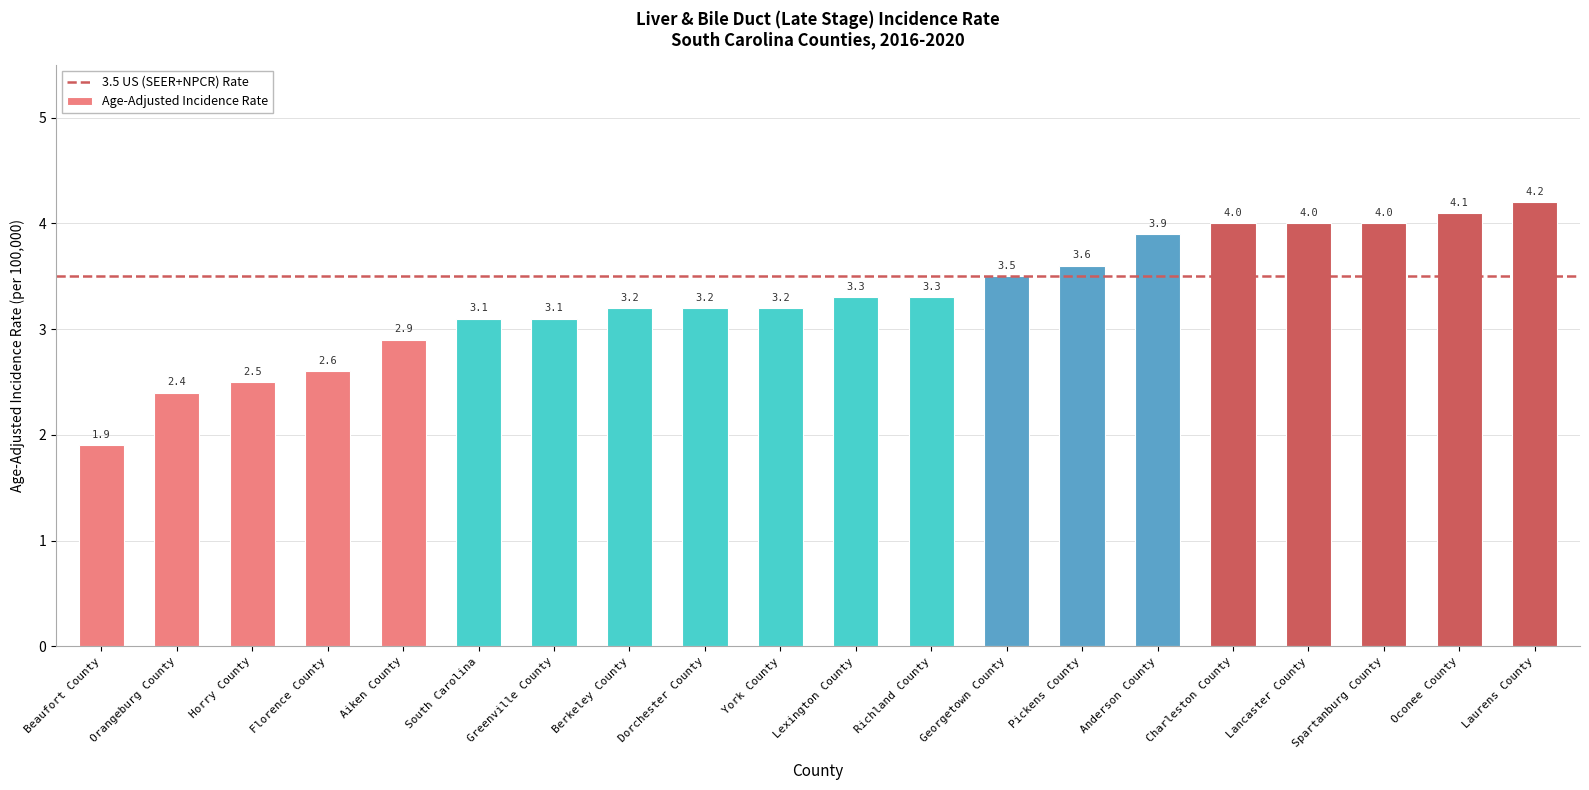

The chart shows a value of 3.2 at York County. True or false?

True